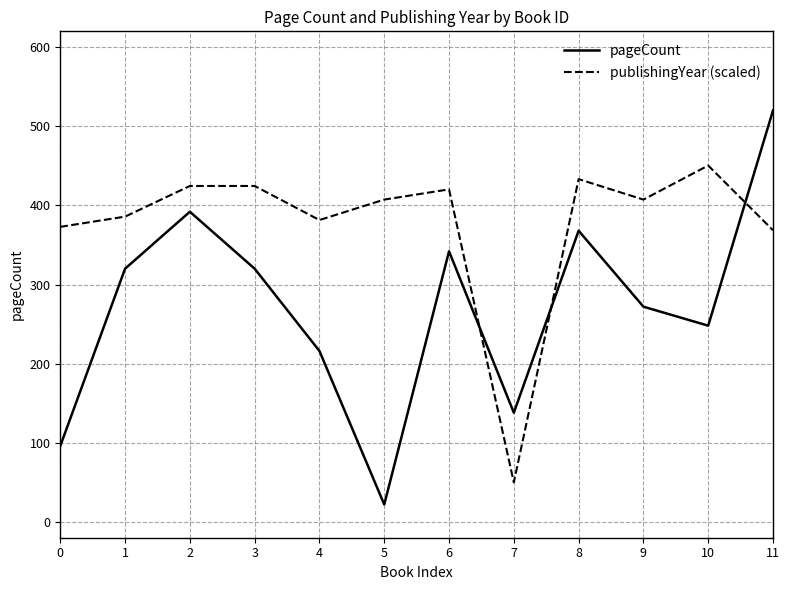

Rank the series by their maximum value, from highest to lowest.

pageCount, publishingYear (scaled)